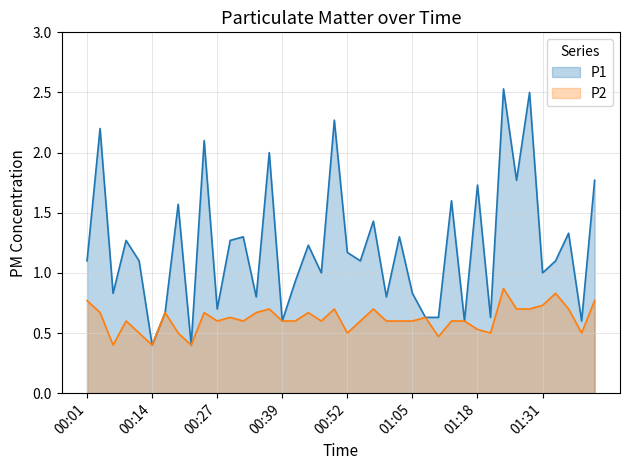

Which series has the largest range (max minus min)?

P1